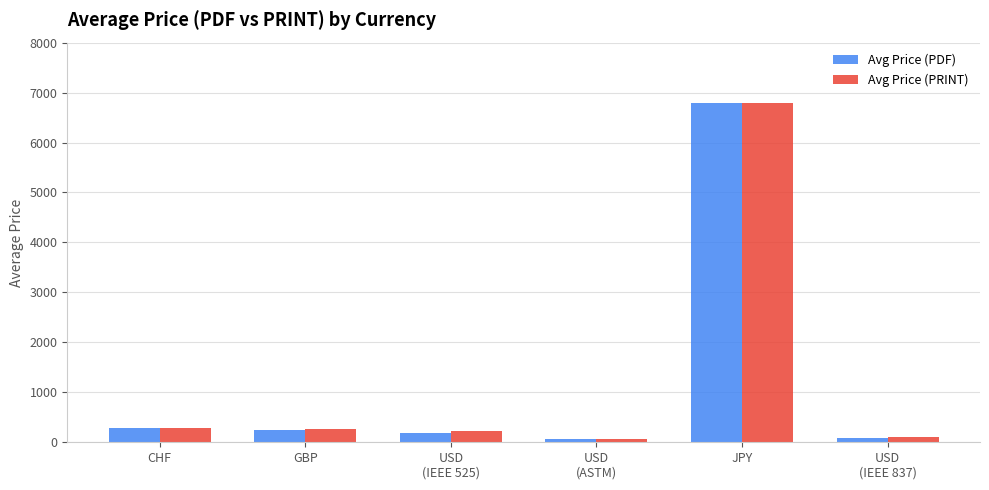

What position from the right is USD
(ASTM)?

3